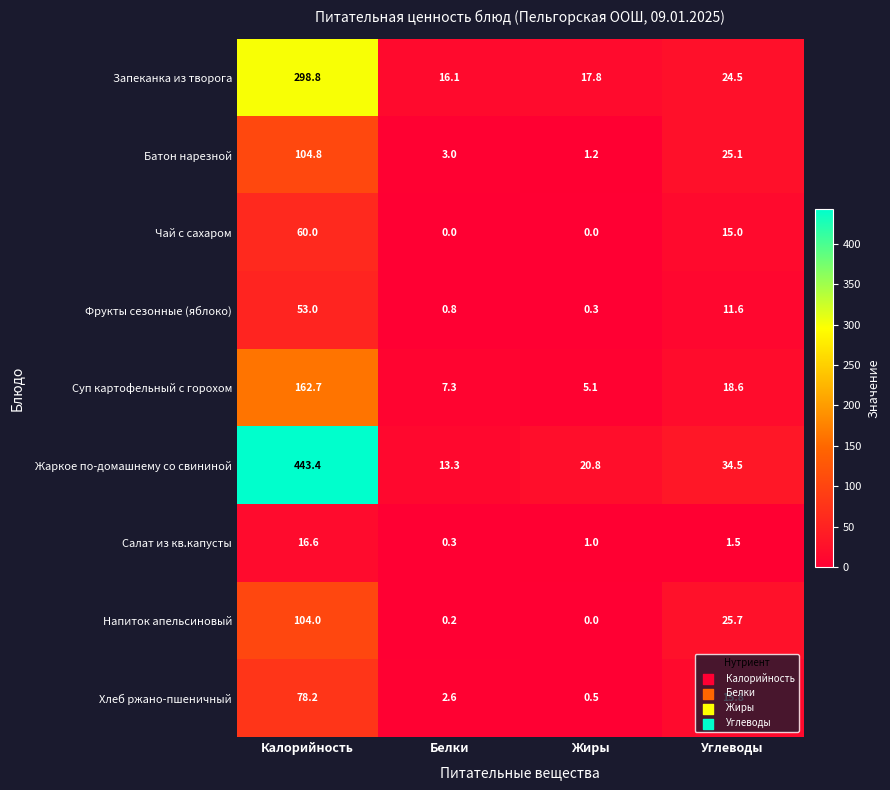

What is the maximum value shown in the chart?

443.4